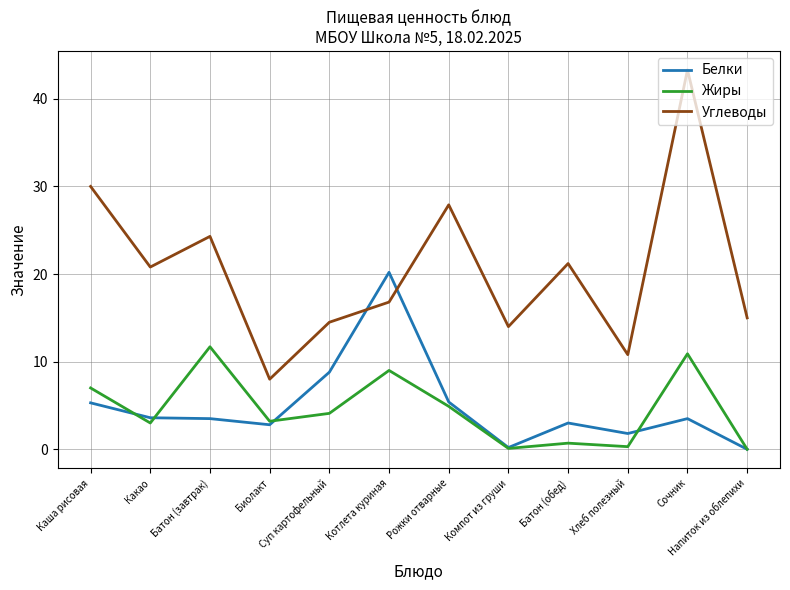

At which label does Белки reach its peak?

Котлета куриная